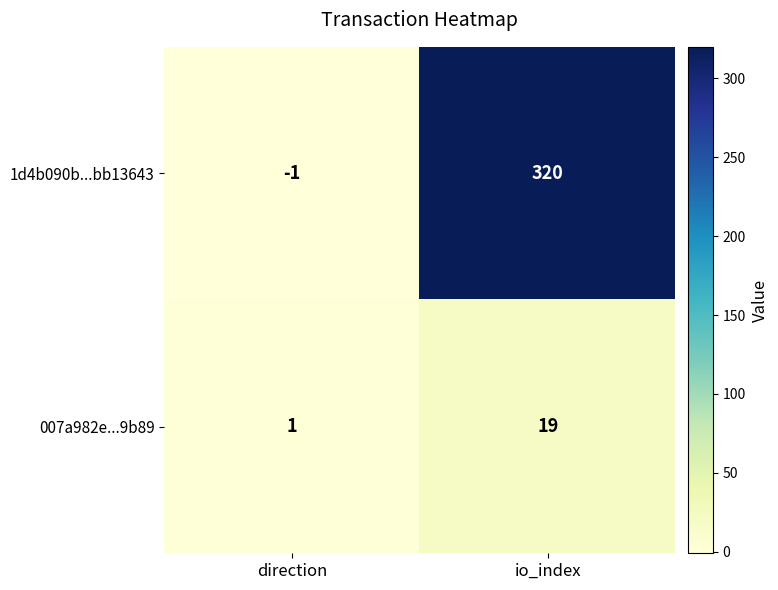

Which series has the largest total across all categories?

1d4b090b...bb13643